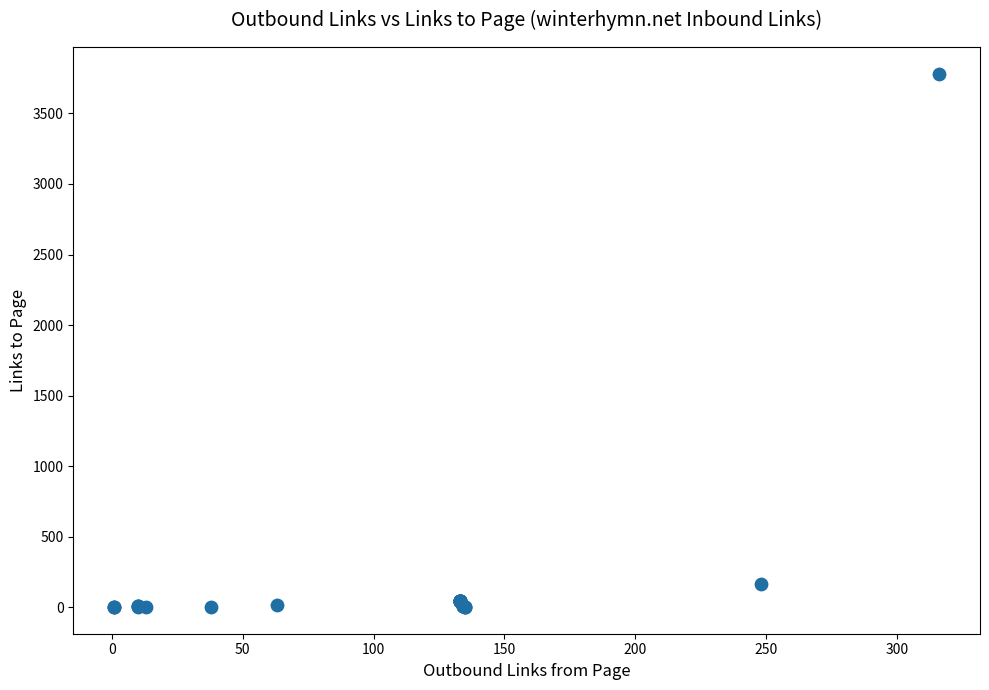

What Y value in the scatter plot is closest to 1891?

161